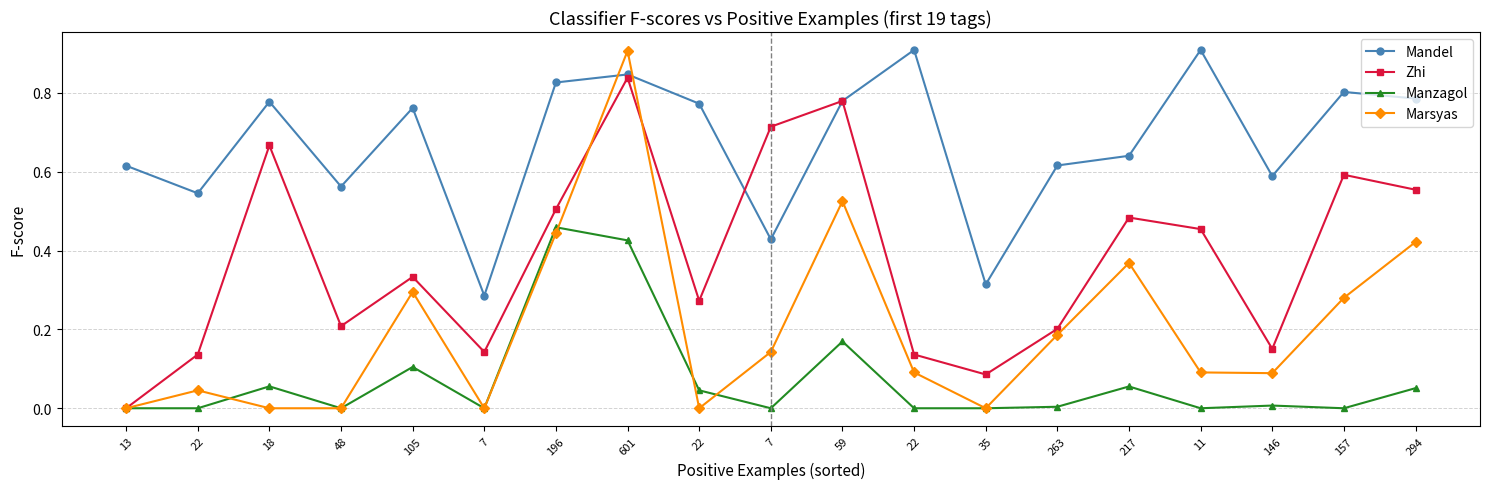

What is the sum of all Mandel values?

12.8